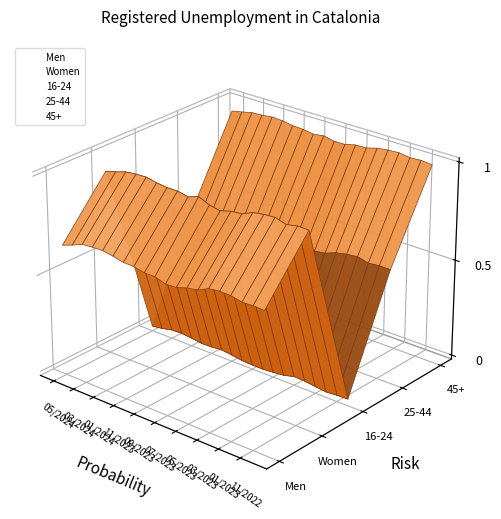

How many interior local peaks does the Men series have?

2